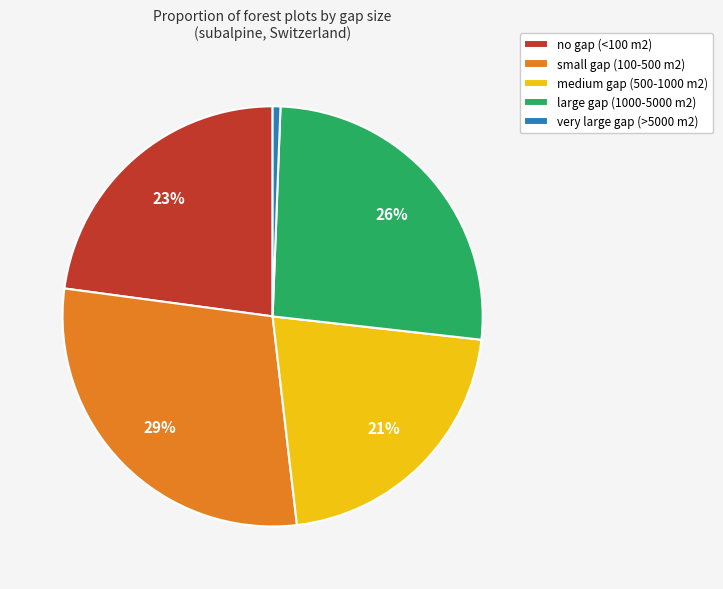

Is there a majority slice in this chart?

No